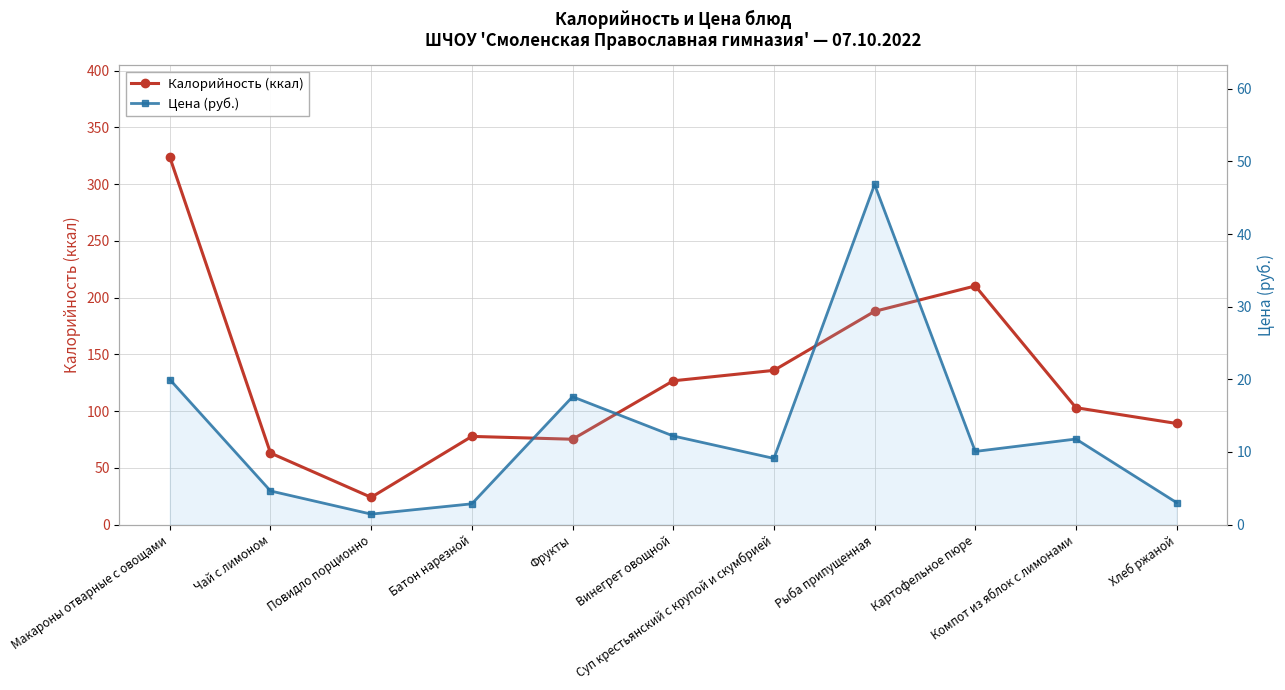

Rank the series by their maximum value, from lowest to highest.

Цена (руб.), Калорийность (ккал)